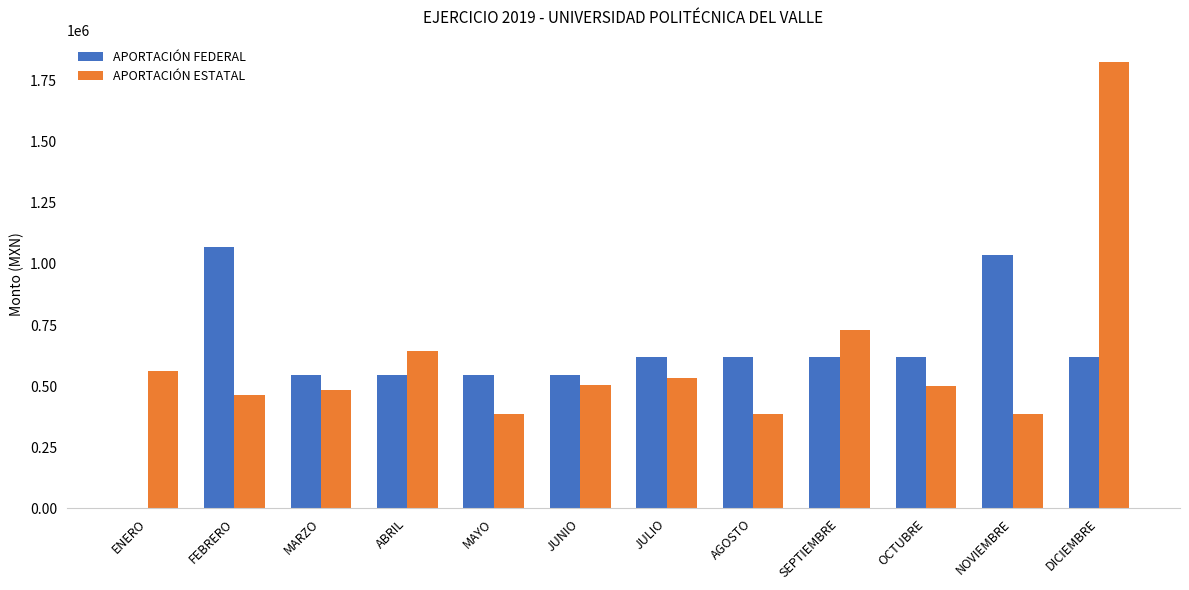

Which series has the largest range (max minus min)?

APORTACIÓN ESTATAL